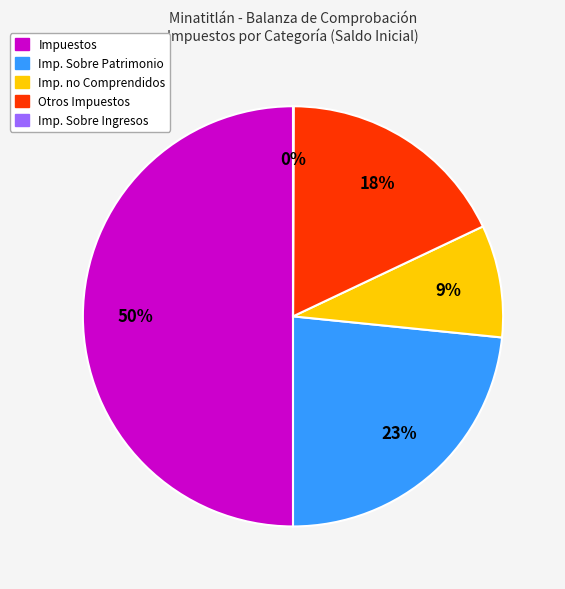

To the nearest percent, what is the difference between the largest and smallest slice percentages?

50%